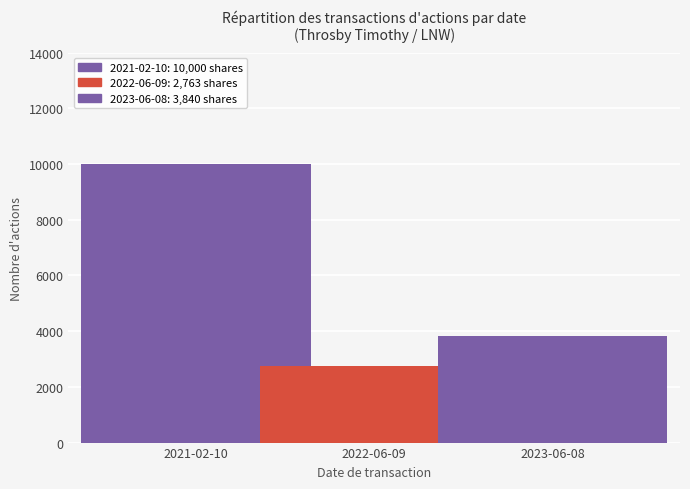

Count the number of categories in the chart.

1